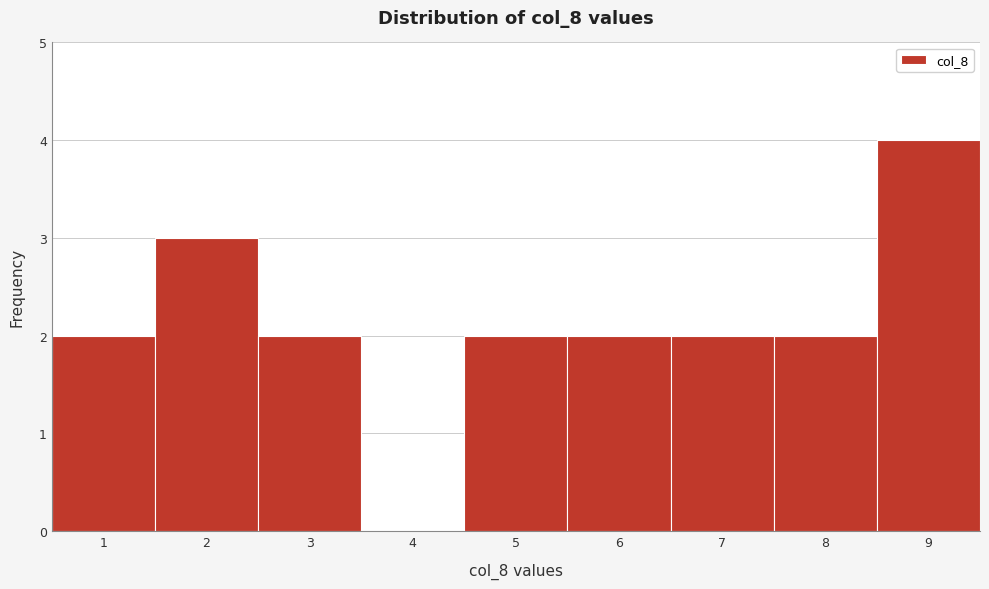

Which range on the x-axis has the tallest bar?

8.5 to 9.5